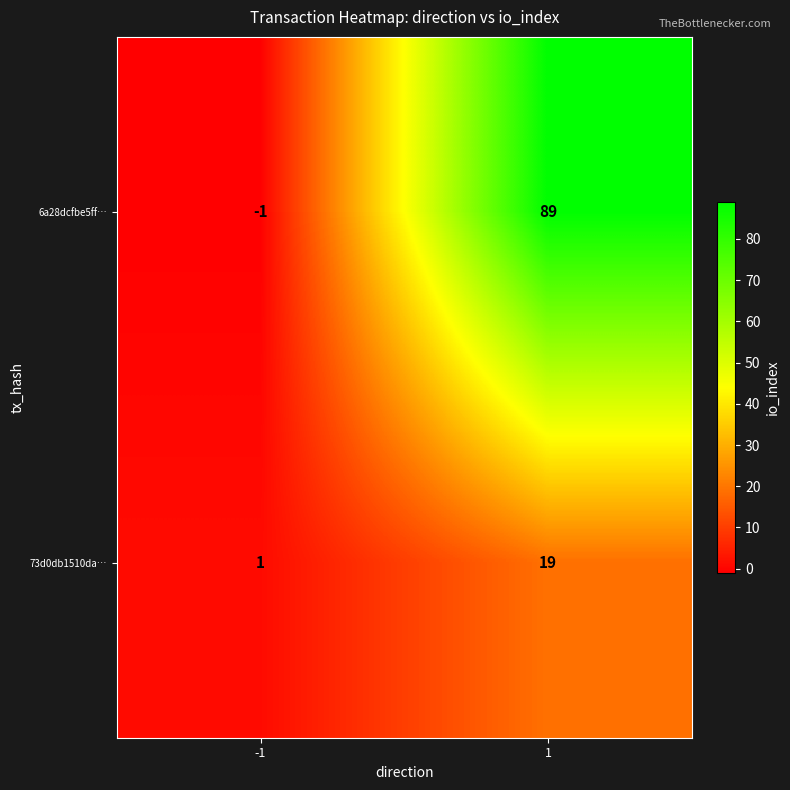

What value does the 73d0db1510da… series have at 1, to the nearest 5?

20